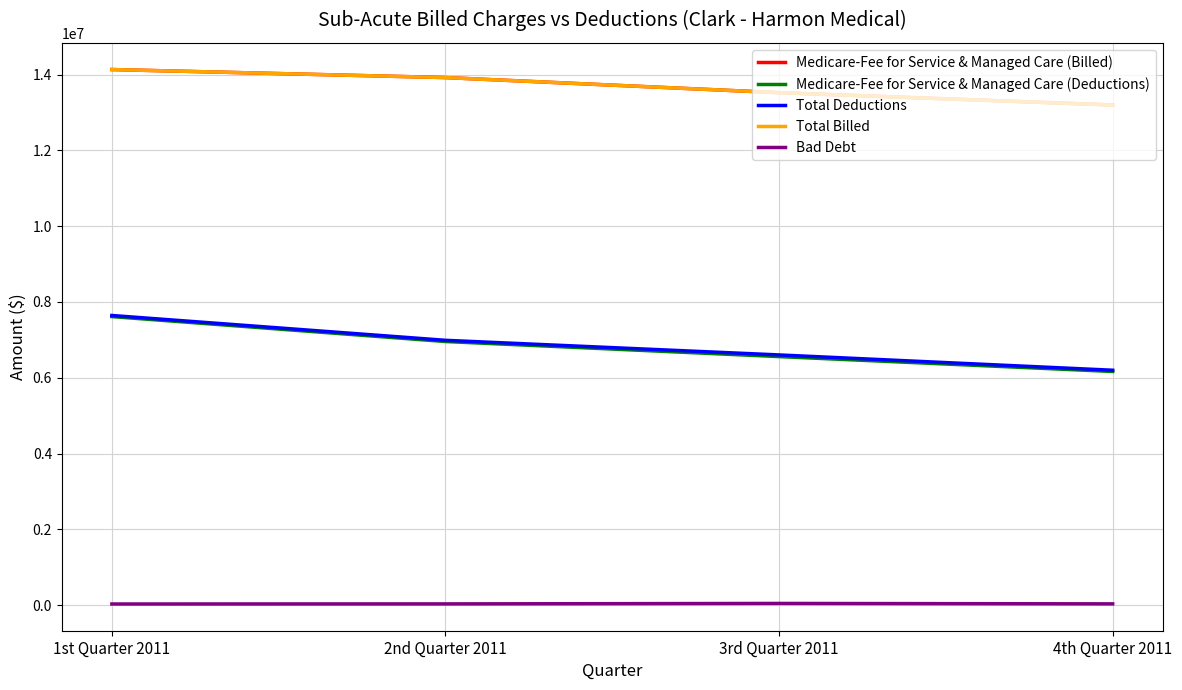

Where does the Total Deductions series first go above 6987896?

1st Quarter 2011